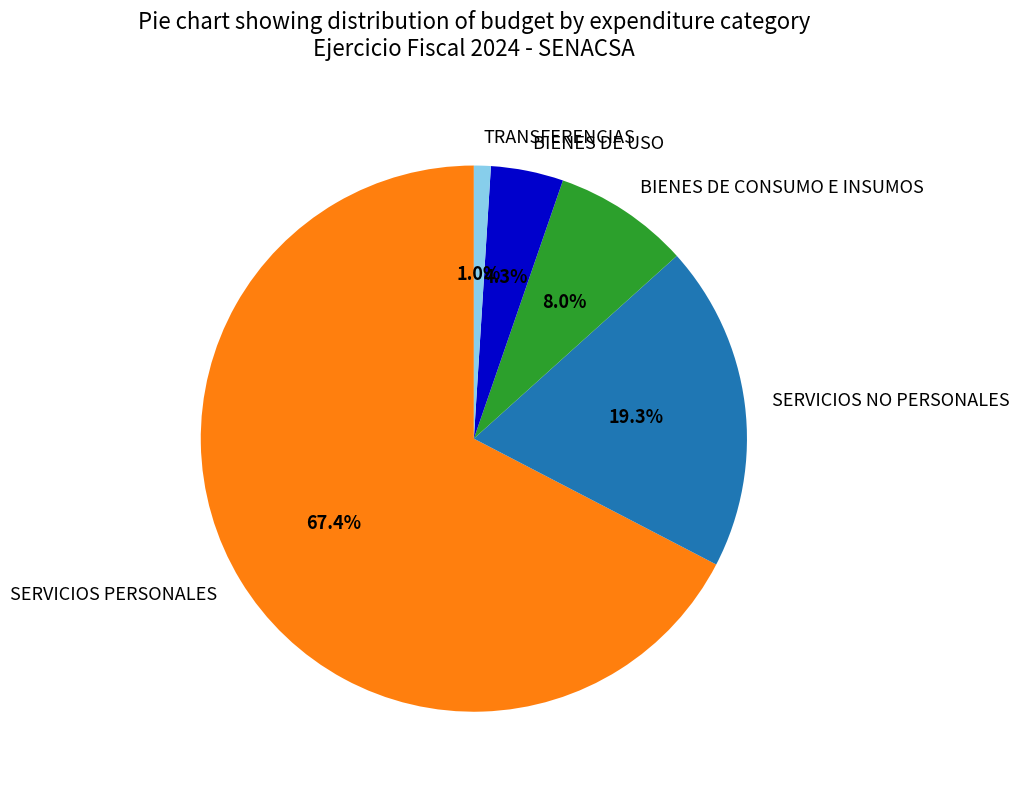

Approximately how many times larger is the value at SERVICIOS NO PERSONALES compared to BIENES DE CONSUMO E INSUMOS?

2.4